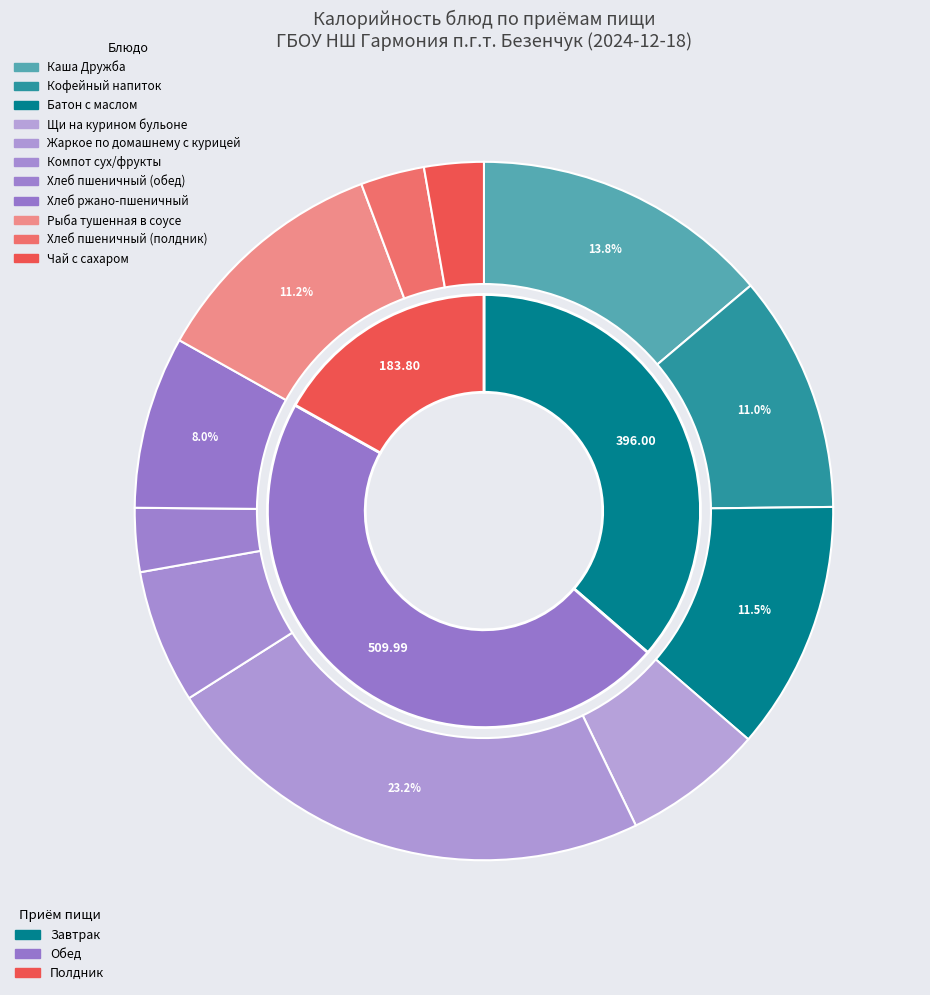

True or false: Хлеб ржано-пшеничный accounts for 22% of the total.

False